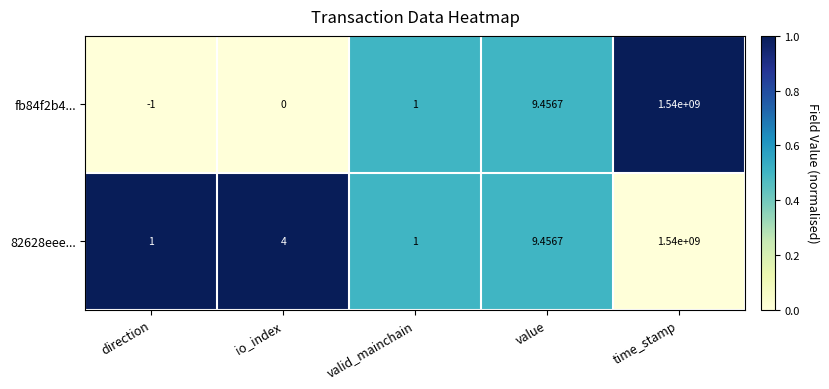

At which category is the sum across all series the highest?

time_stamp